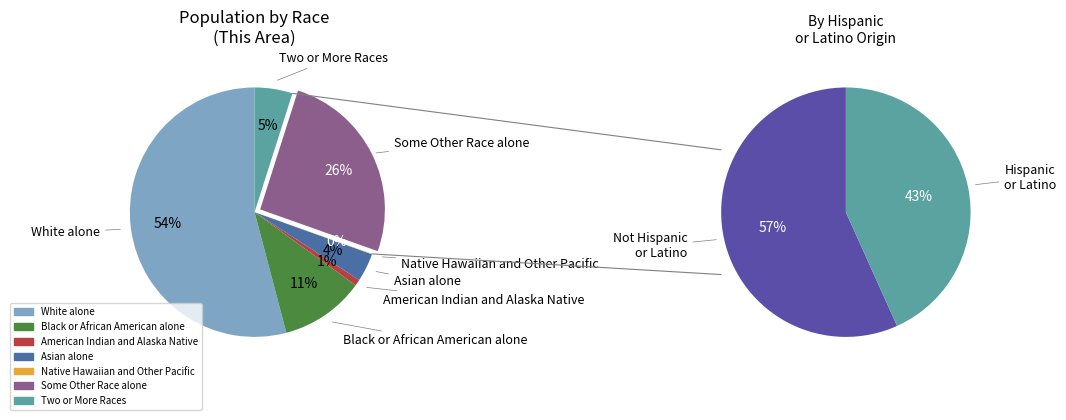

To the nearest percent, what percentage of the pie is White alone?

54%